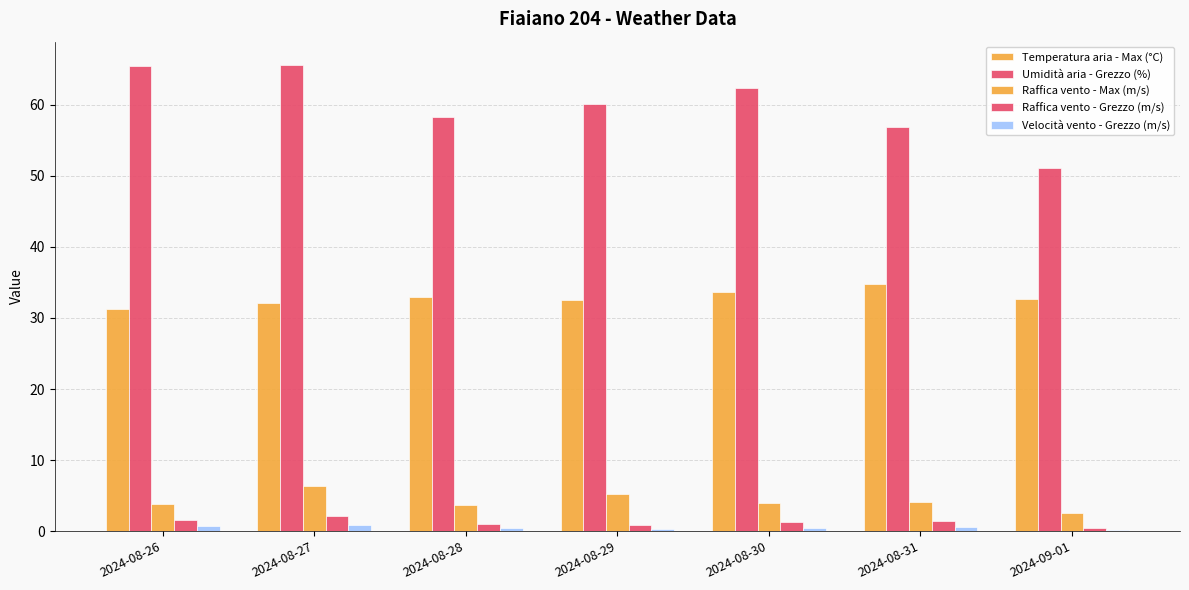

What is the label of the 2nd bar from the left?

2024-08-27